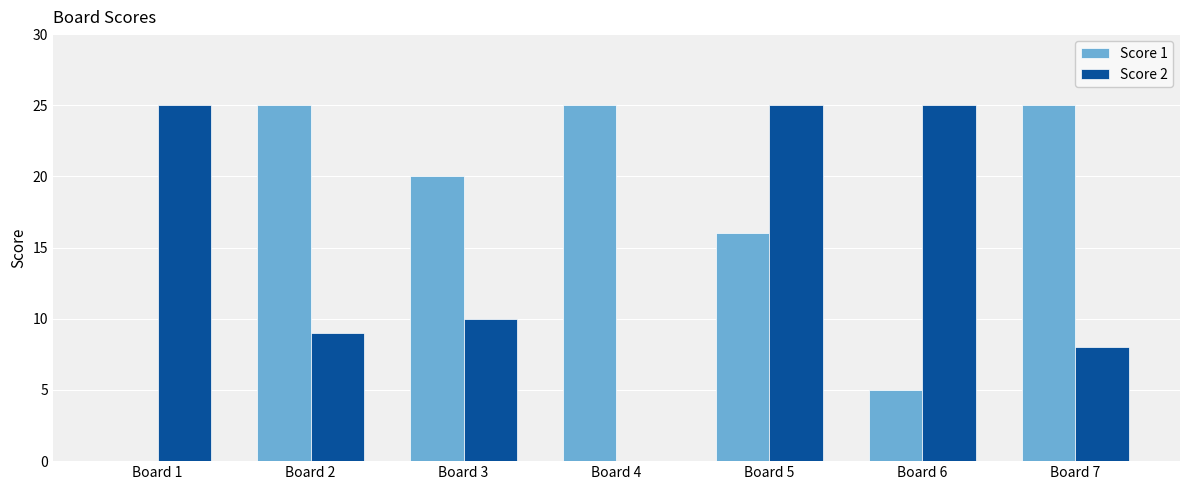

Where is Score 1 nearest to the value 12?

Board 5